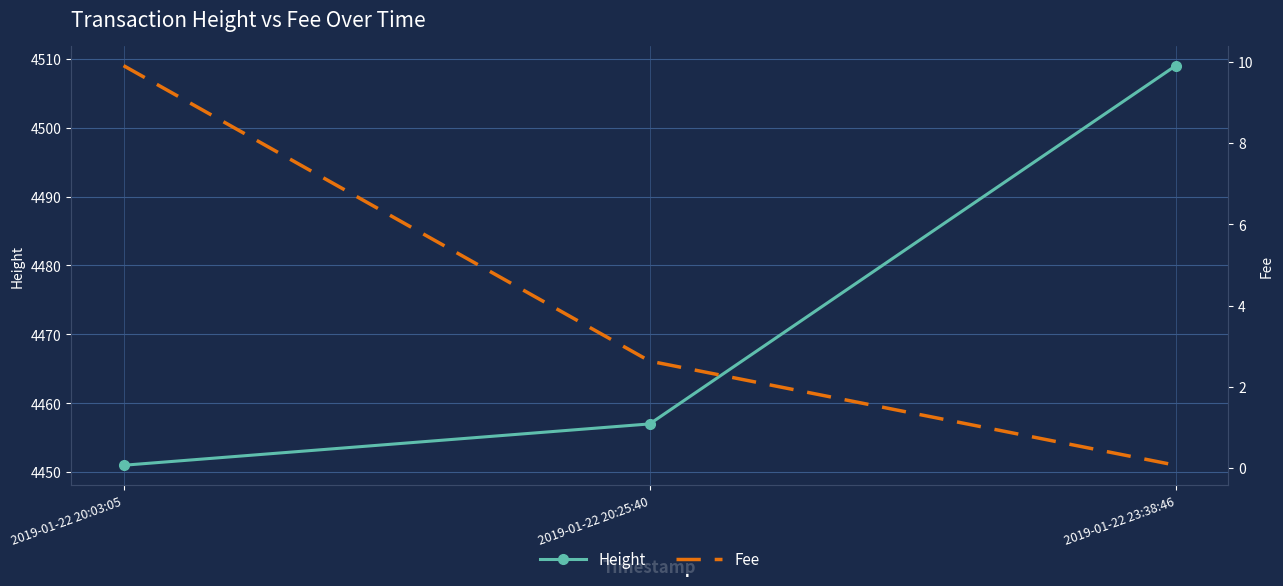

The value of Fee at 2019-01-22 20:25:40 is 4.4. True or false?

False